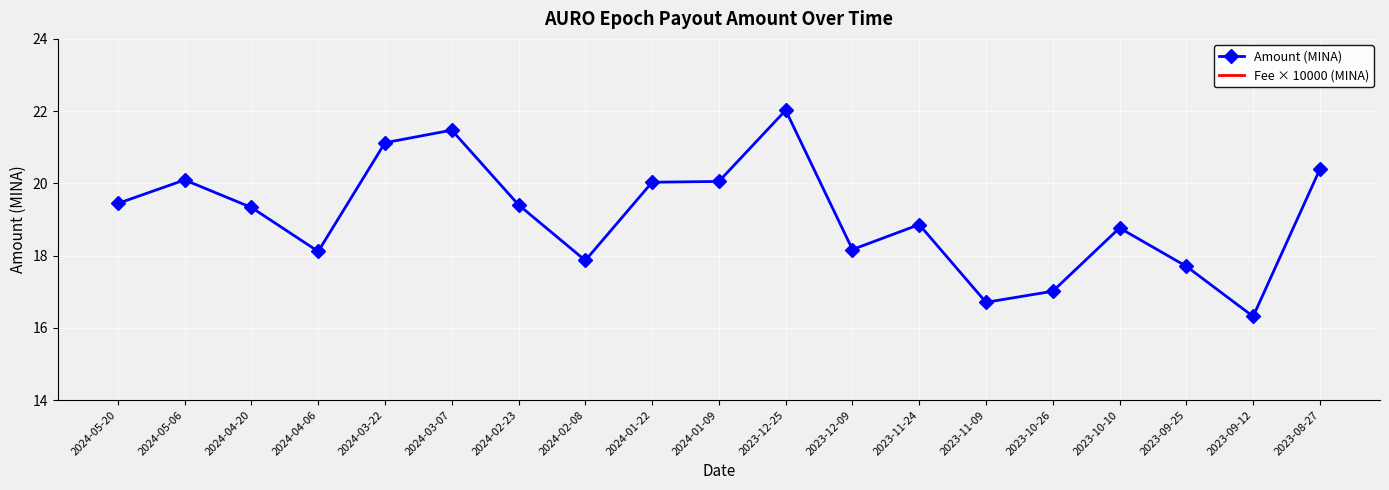

What are all the series names shown in the legend?

Amount (MINA), Fee × 10000 (MINA)